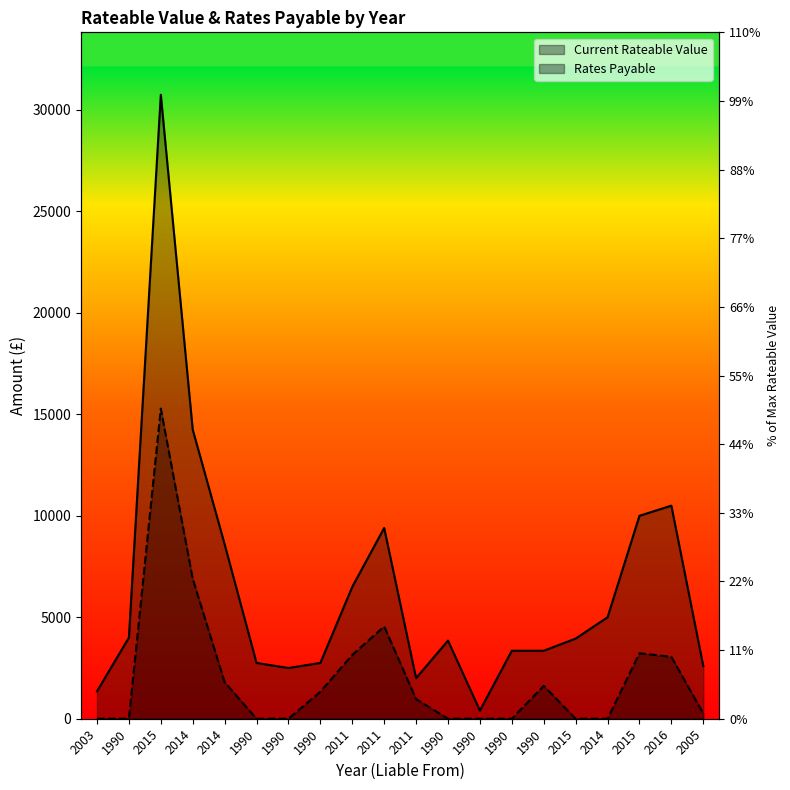

At 2015, list the series in order from smallest to largest.

Rates Payable, Current Rateable Value